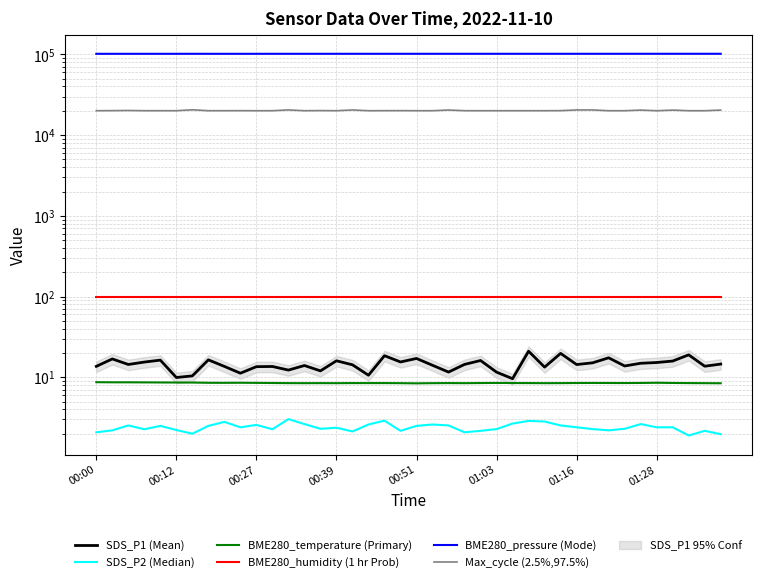

List the series in order of their peak value, lowest first.

SDS_P2 (Median), BME280_temperature (Primary), SDS_P1 (Mean), BME280_humidity (1 hr Prob), Max_cycle (2.5%,97.5%), BME280_pressure (Mode)